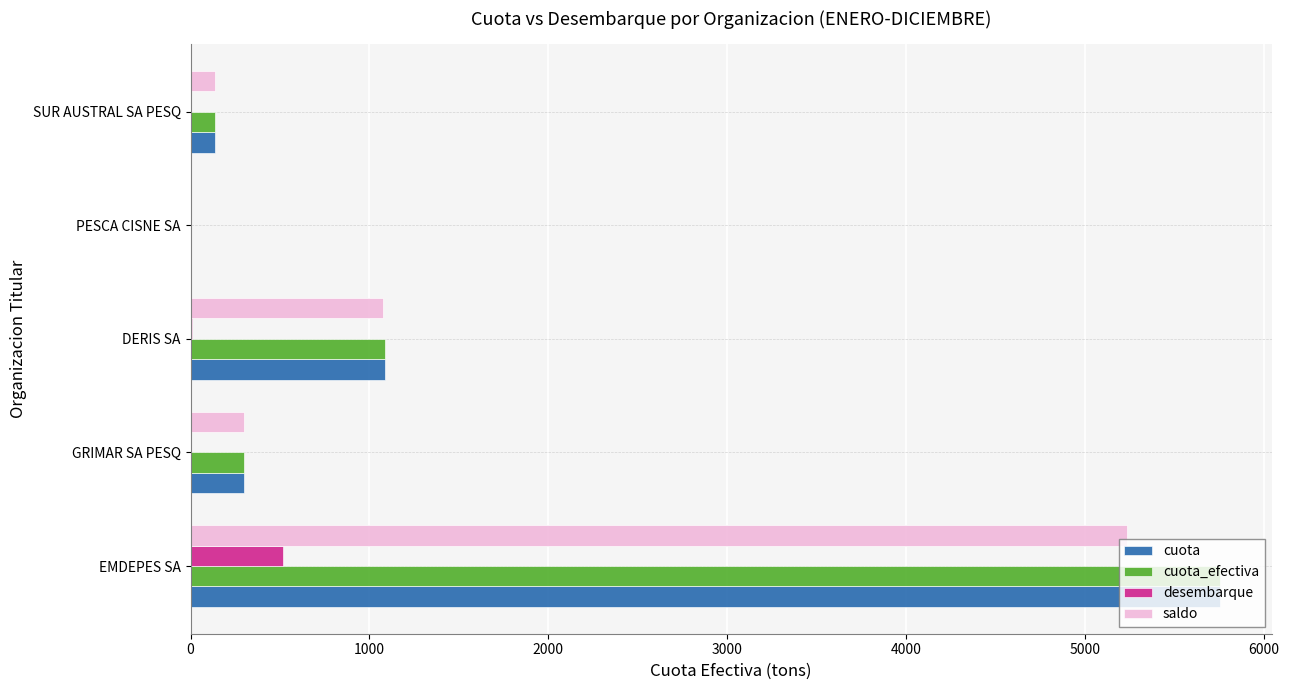

What is the highest value of the desembarque series?

519.3